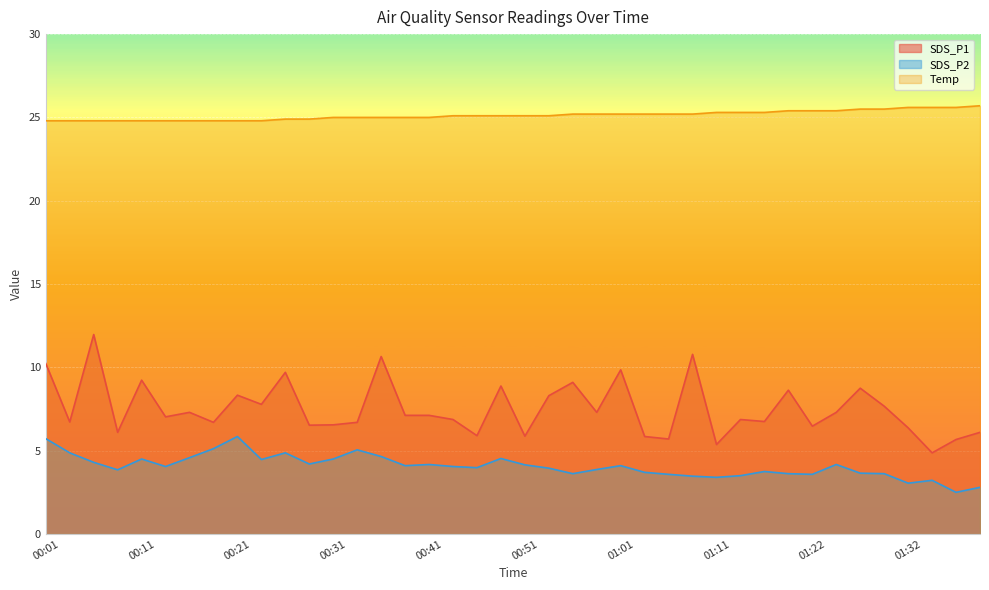

Which series has the largest range (max minus min)?

SDS_P1